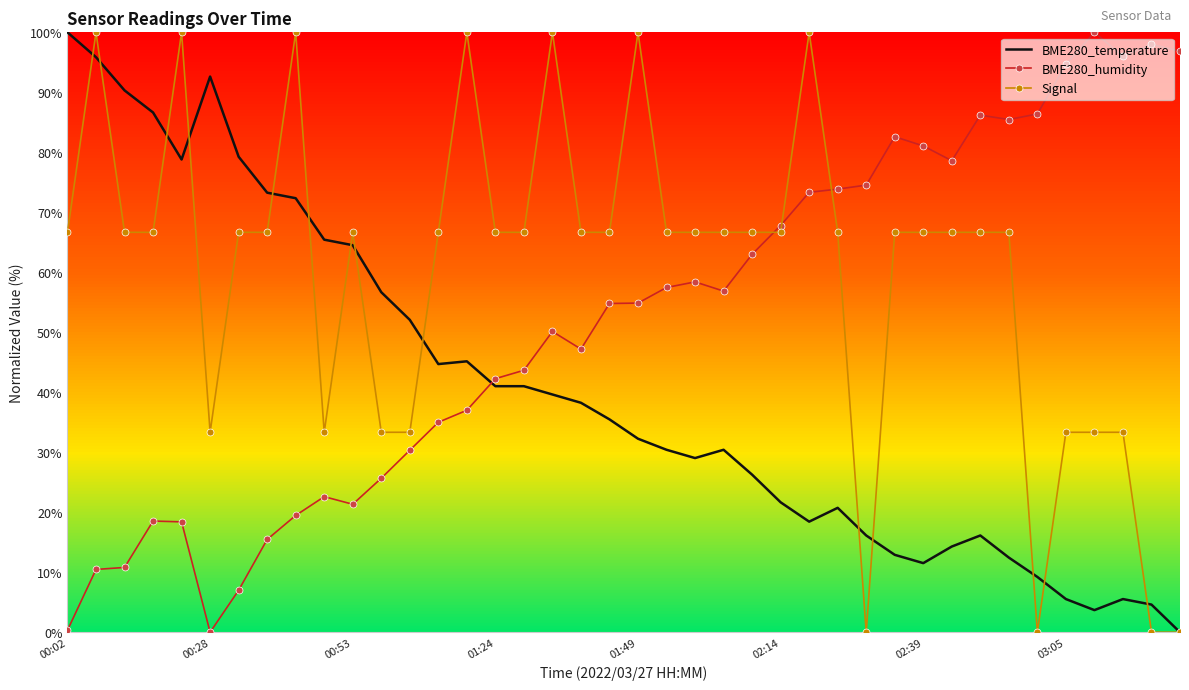

Rank the series by their average value, from lowest to highest.

BME280_temperature, BME280_humidity, Signal